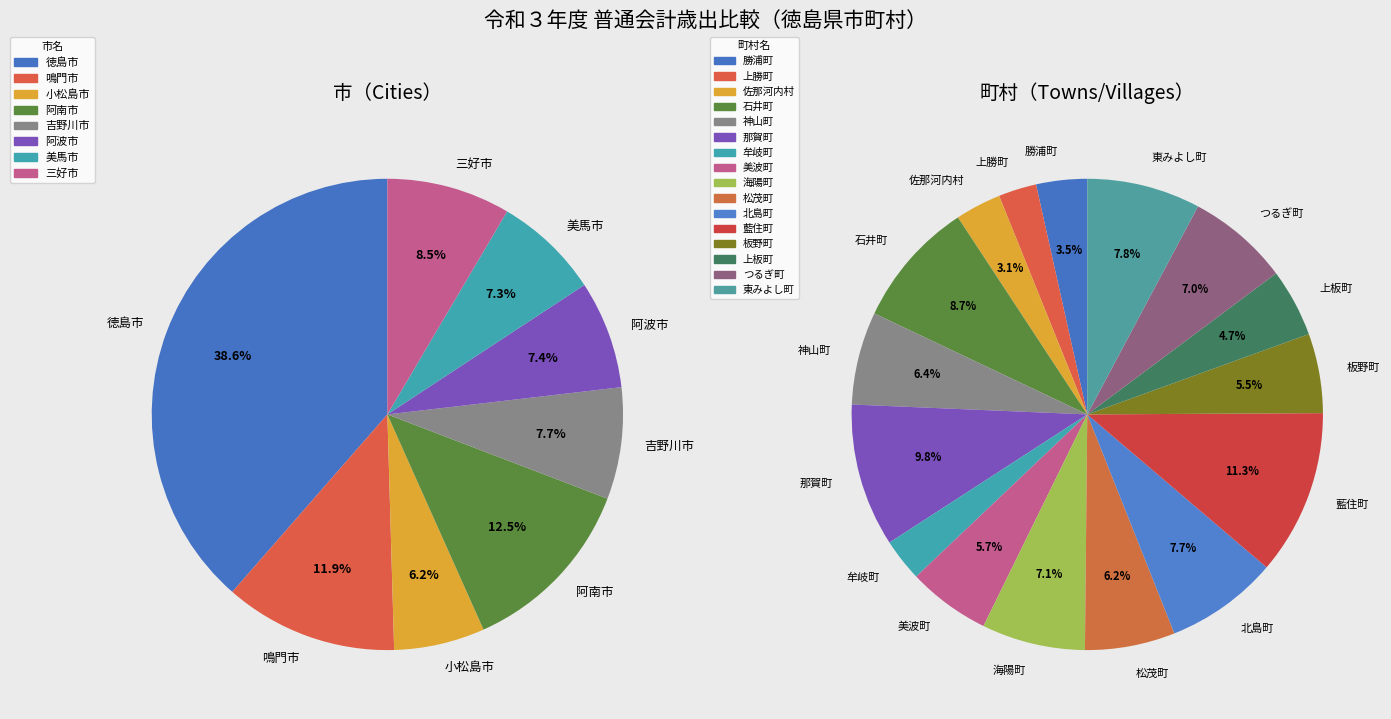

Approximately how many times larger is the value at 吉野川市 compared to 上板町?

4.0